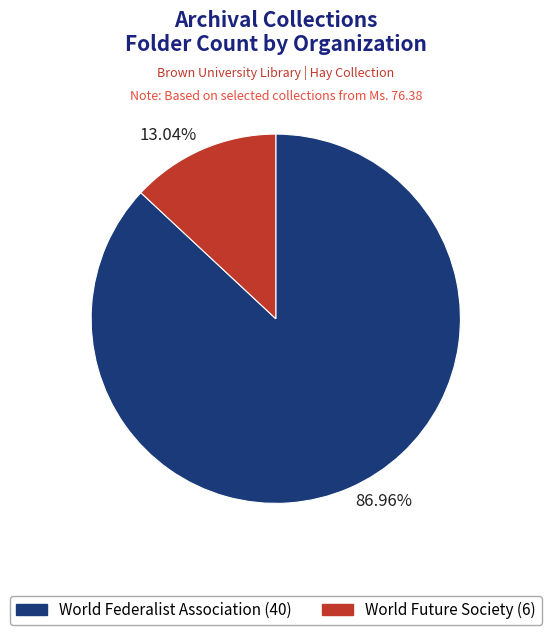

Rank the categories by value from highest to lowest.

86.96%, 13.04%